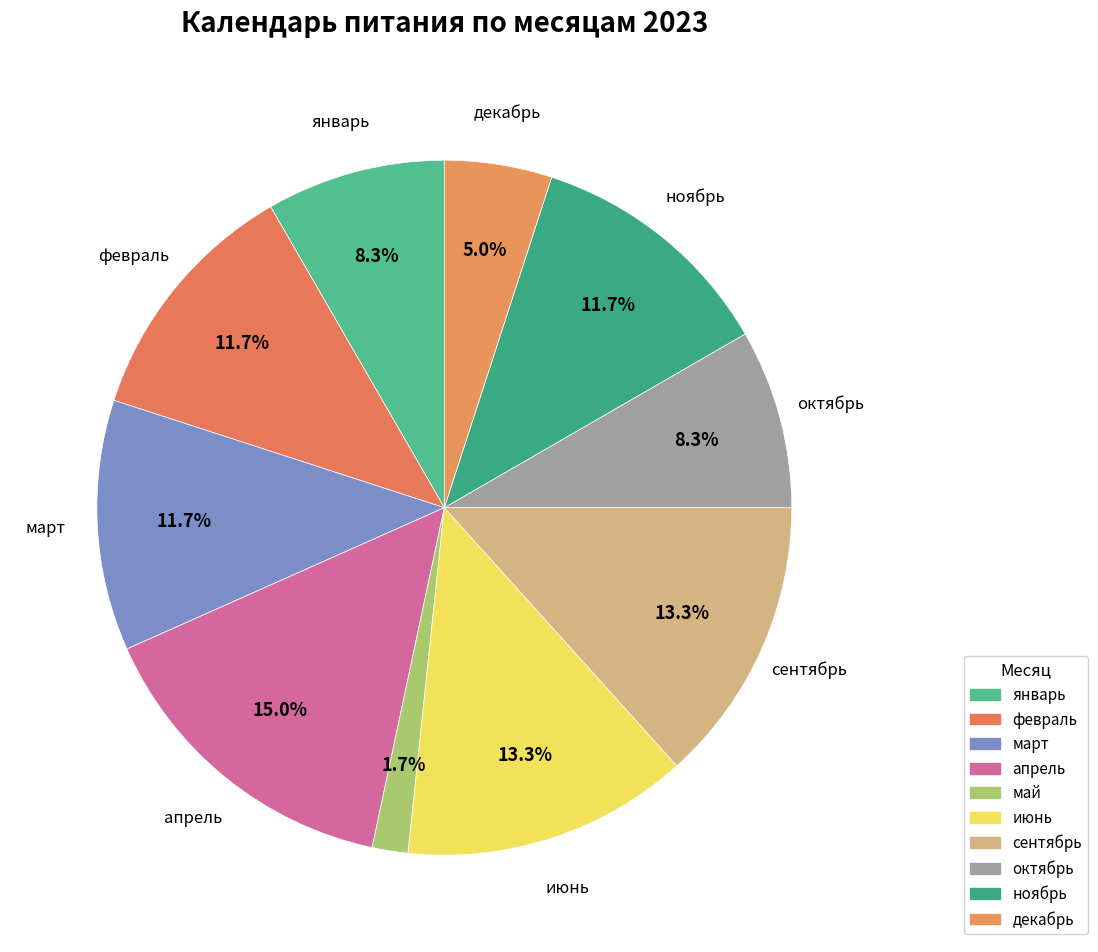

Which slice is the largest?

апрель